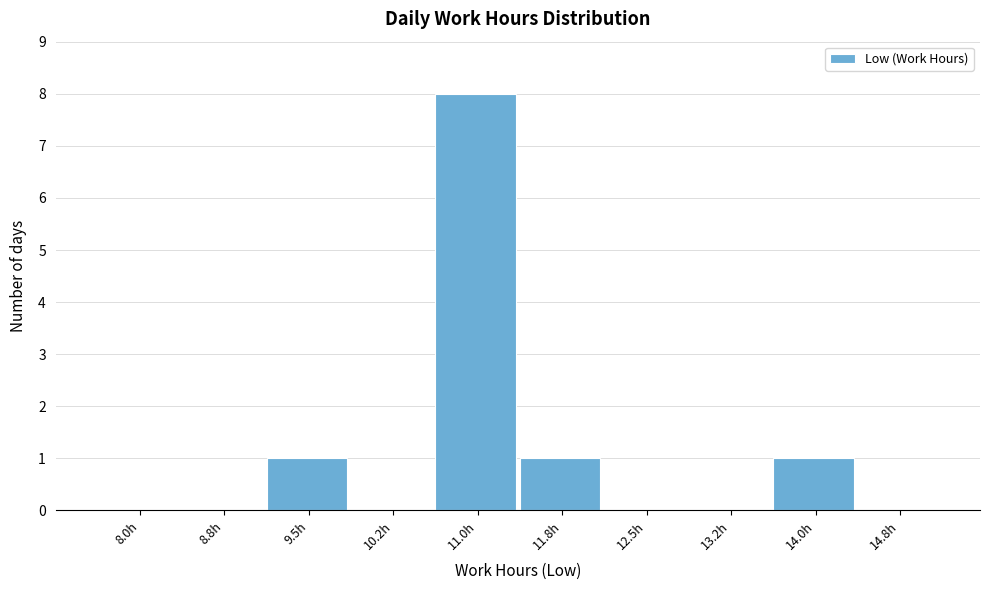

Reading left to right, transcribe all the data shown in this chart.

8.0h=0	8.8h=0	9.5h=1	10.2h=0	11.0h=8	11.8h=1	12.5h=0	13.2h=0	14.0h=1	14.8h=0